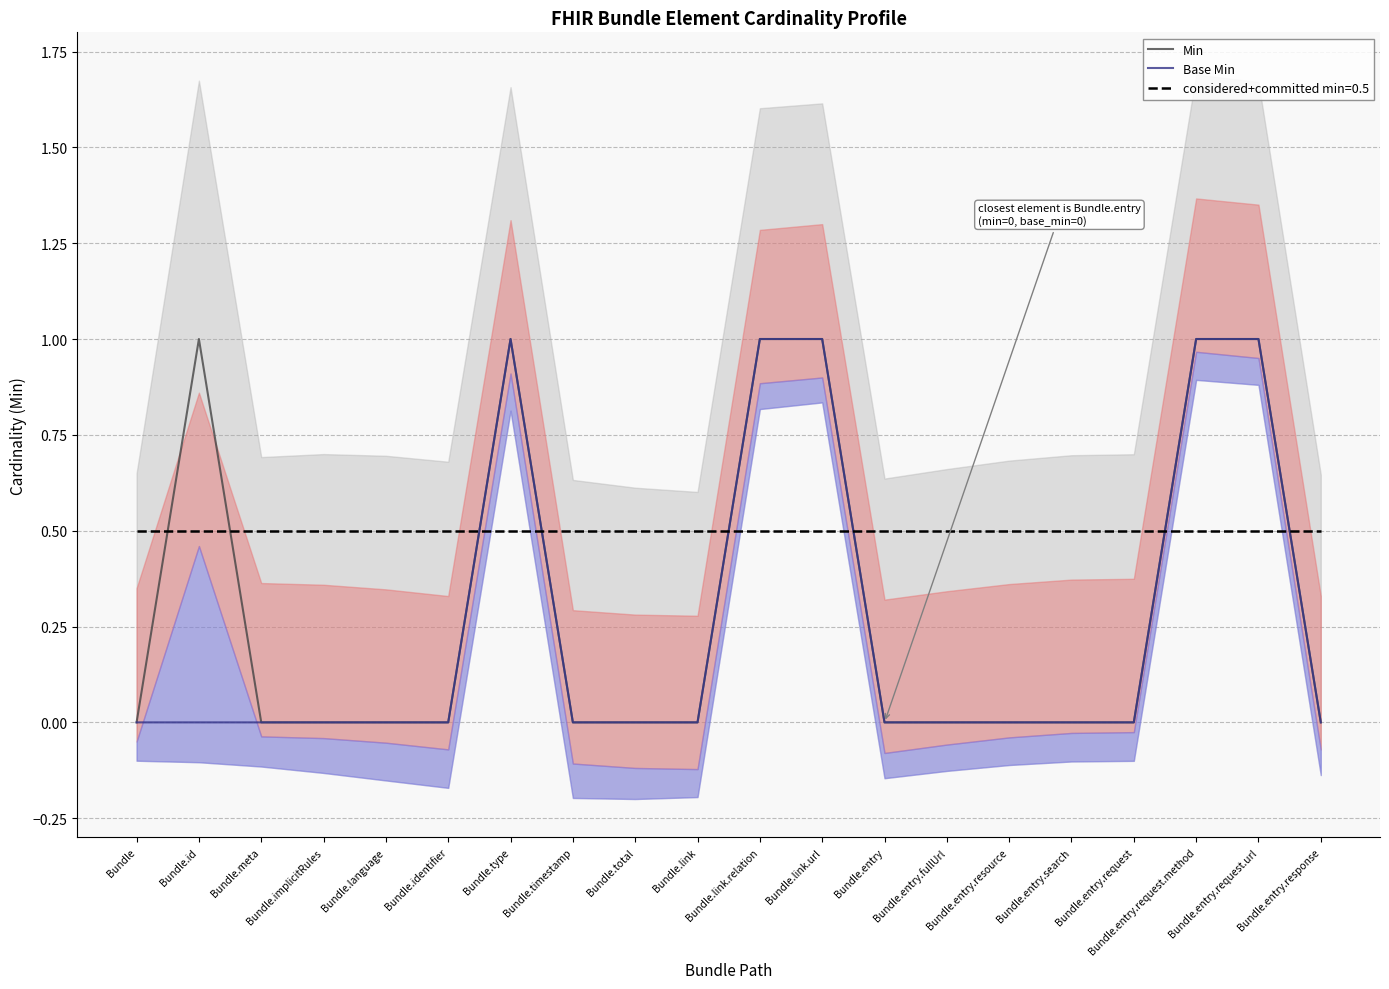

How many interior local peaks does the Base Min series have?

1